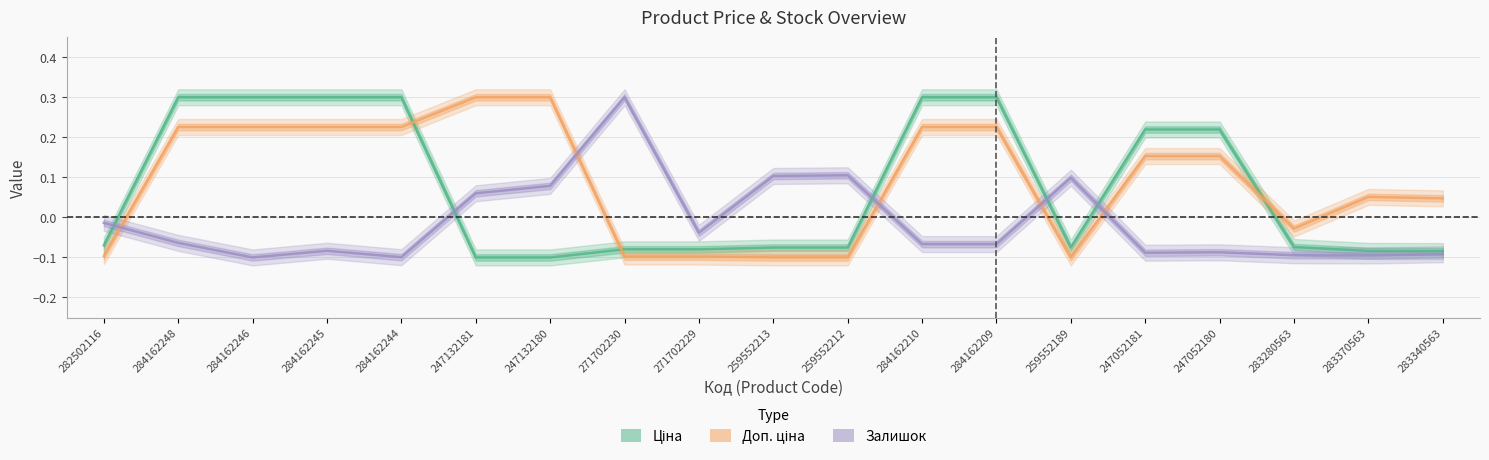

Reading left to right, what are all the values shown in this chart?

Ціна: -0.1	0.3	0.3	0.3	0.3	-0.1	-0.1	-0.1	-0.1	-0.1	-0.1	0.3	0.3	-0.1	0.2	0.2	-0.1	-0.1	-0.1
Доп. ціна: -0.1	0.2	0.2	0.2	0.2	0.3	0.3	-0.1	-0.1	-0.1	-0.1	0.2	0.2	-0.1	0.2	0.2	-0.0	0.1	0.0
Залишок: -0.0	-0.1	-0.1	-0.1	-0.1	0.1	0.1	0.3	-0.0	0.1	0.1	-0.1	-0.1	0.1	-0.1	-0.1	-0.1	-0.1	-0.1